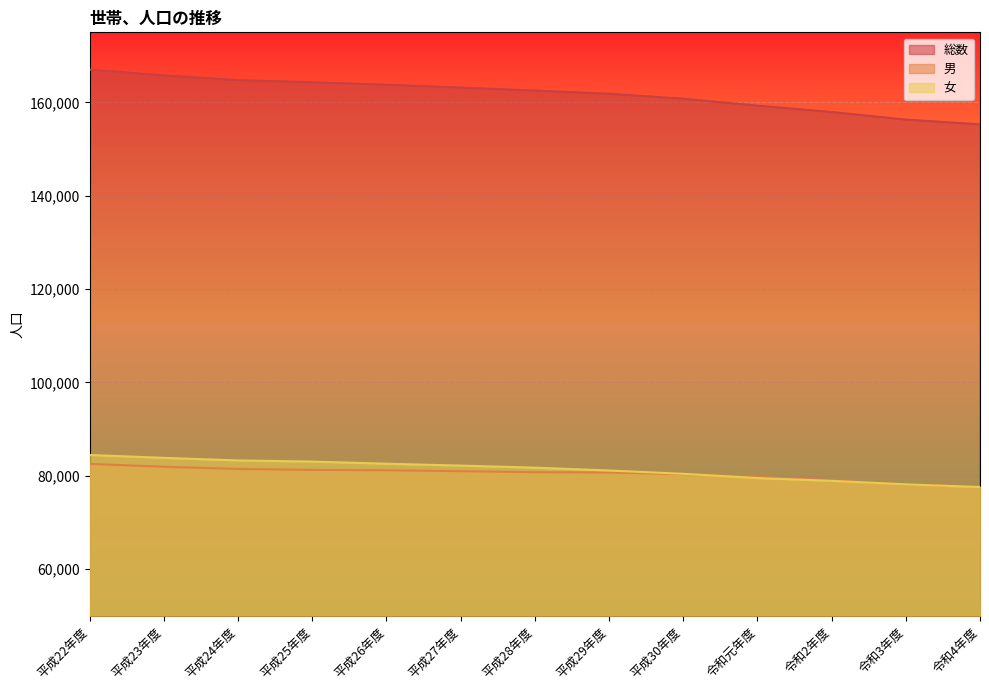

The value of 女 at 平成25年度 is 83046. True or false?

True